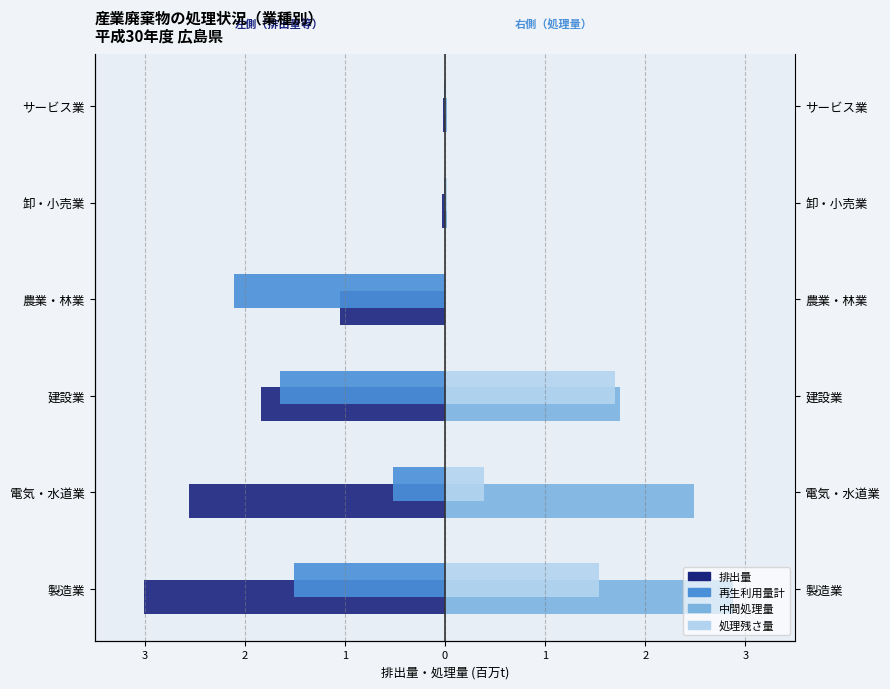

What are all the series names shown in the legend?

排出量, 再生利用量計, 中間処理量, 処理残さ量